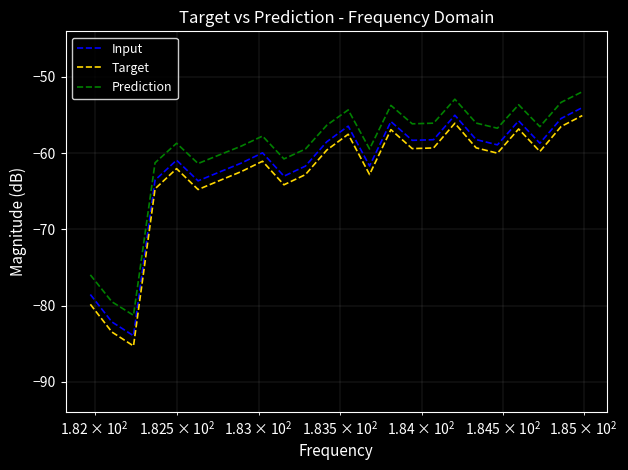

What is the difference between the maximum and minimum values in the Prediction series?

29.3